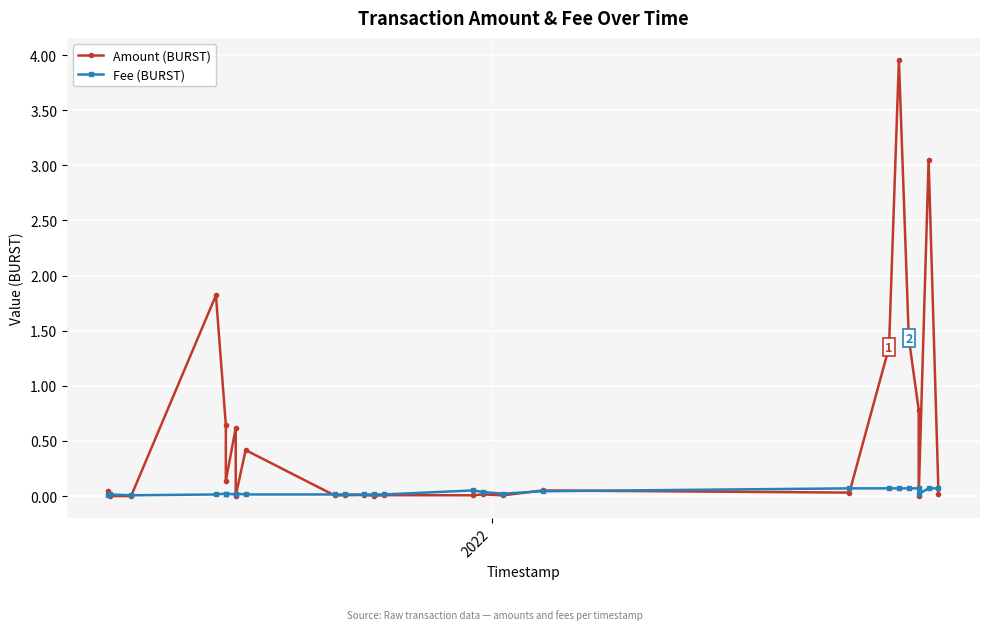

True or false: Amount (BURST) has more than 0 points higher than both neighbors.

True